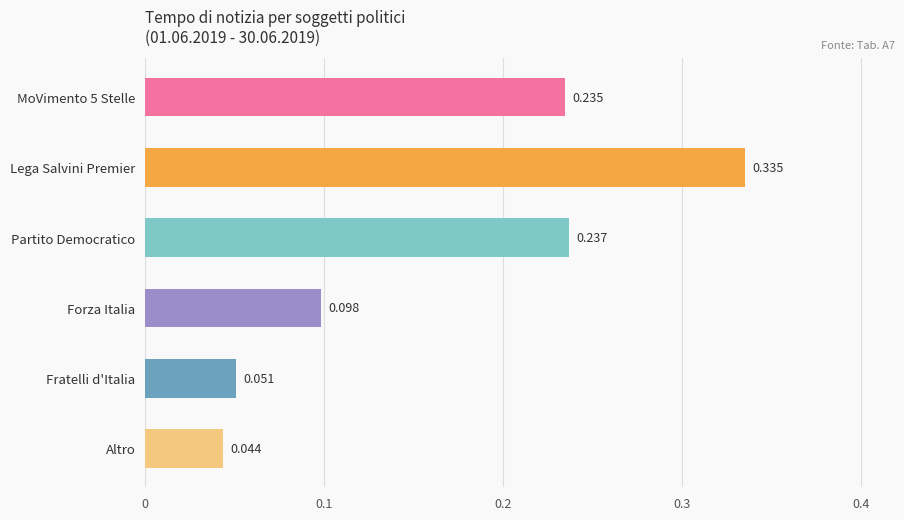

Which has a higher value, Lega Salvini Premier or Forza Italia?

Lega Salvini Premier